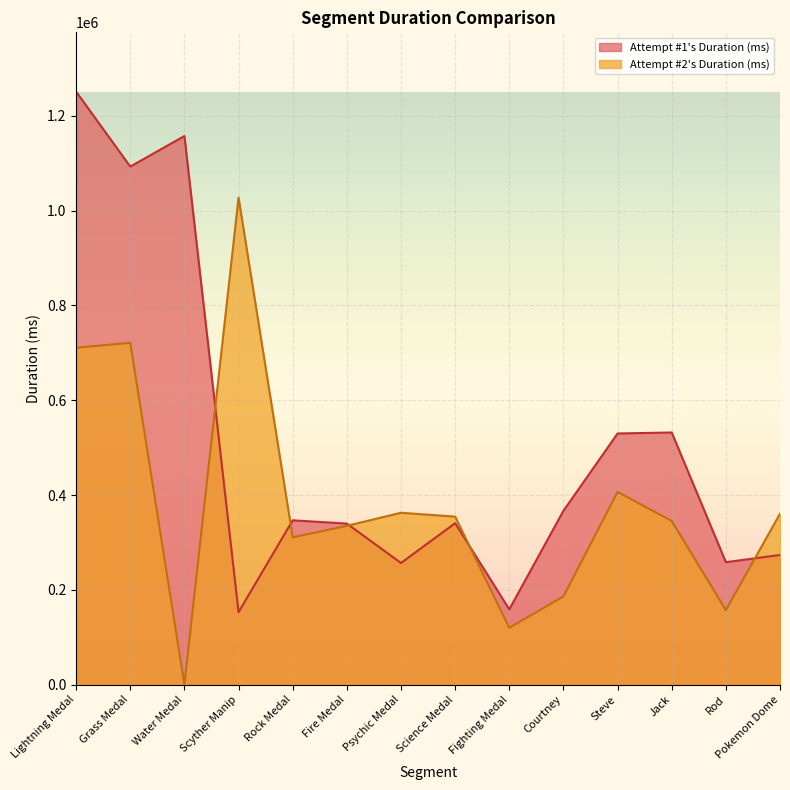

What position from the left is Steve?

11